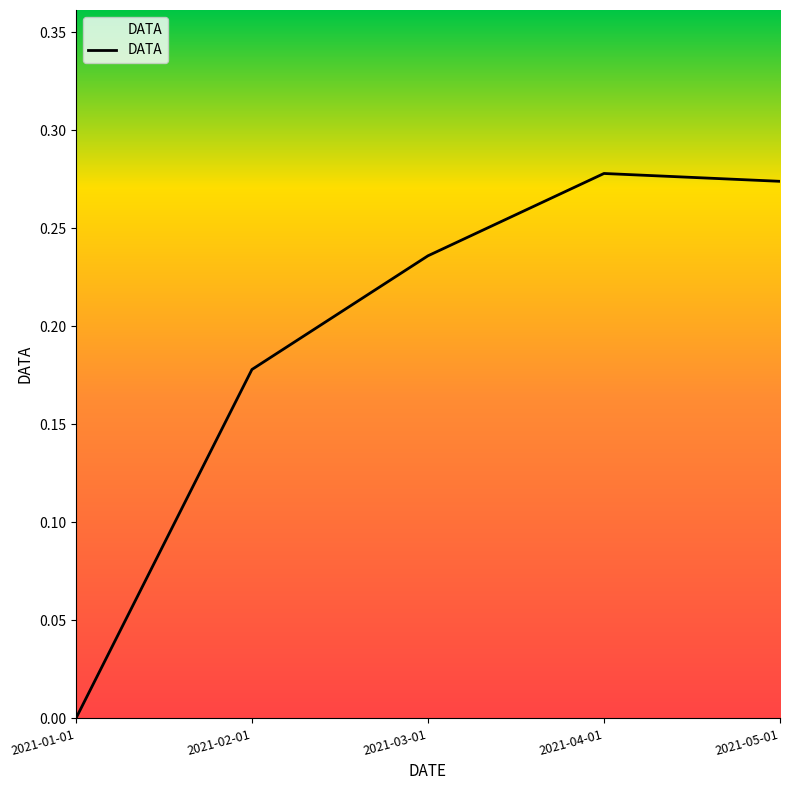

What is the sum of the values at 2021-02-01 and 2021-05-01?

0.5